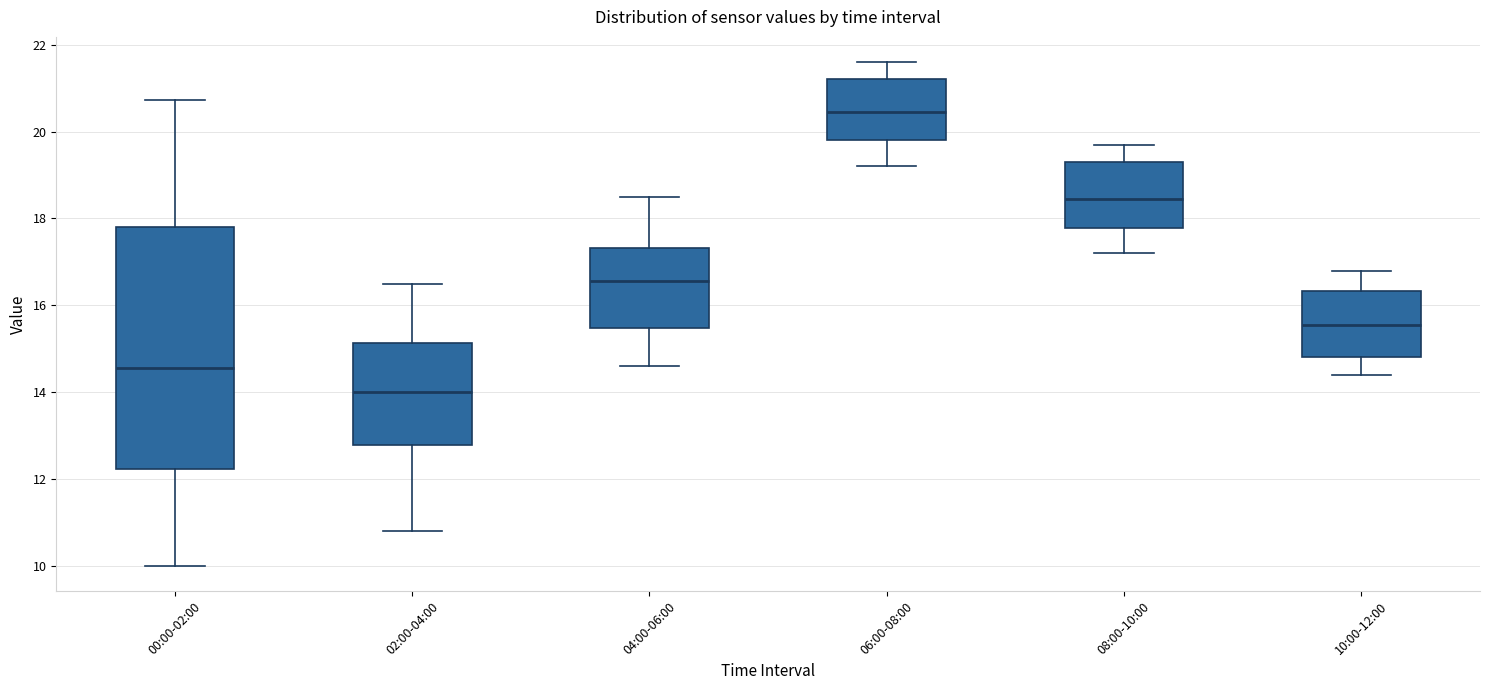

Reading left to right, transcribe this box plot: for each box, give where its median line is, the range the box spans, and where its two whiskers end, as read against the y-axis. The values are not printed on the chart, so give them approximately, as read against the axis.

00:00-02:00: median 14.6, box 12.2 to 17.8, whiskers 10.0 to 20.8
02:00-04:00: median 14.0, box 12.8 to 15.2, whiskers 10.8 to 16.6
04:00-06:00: median 16.6, box 15.4 to 17.4, whiskers 14.6 to 18.6
06:00-08:00: median 20.4, box 19.8 to 21.2, whiskers 19.2 to 21.6
08:00-10:00: median 18.4, box 17.8 to 19.4, whiskers 17.2 to 19.8
10:00-12:00: median 15.6, box 14.8 to 16.4, whiskers 14.4 to 16.8